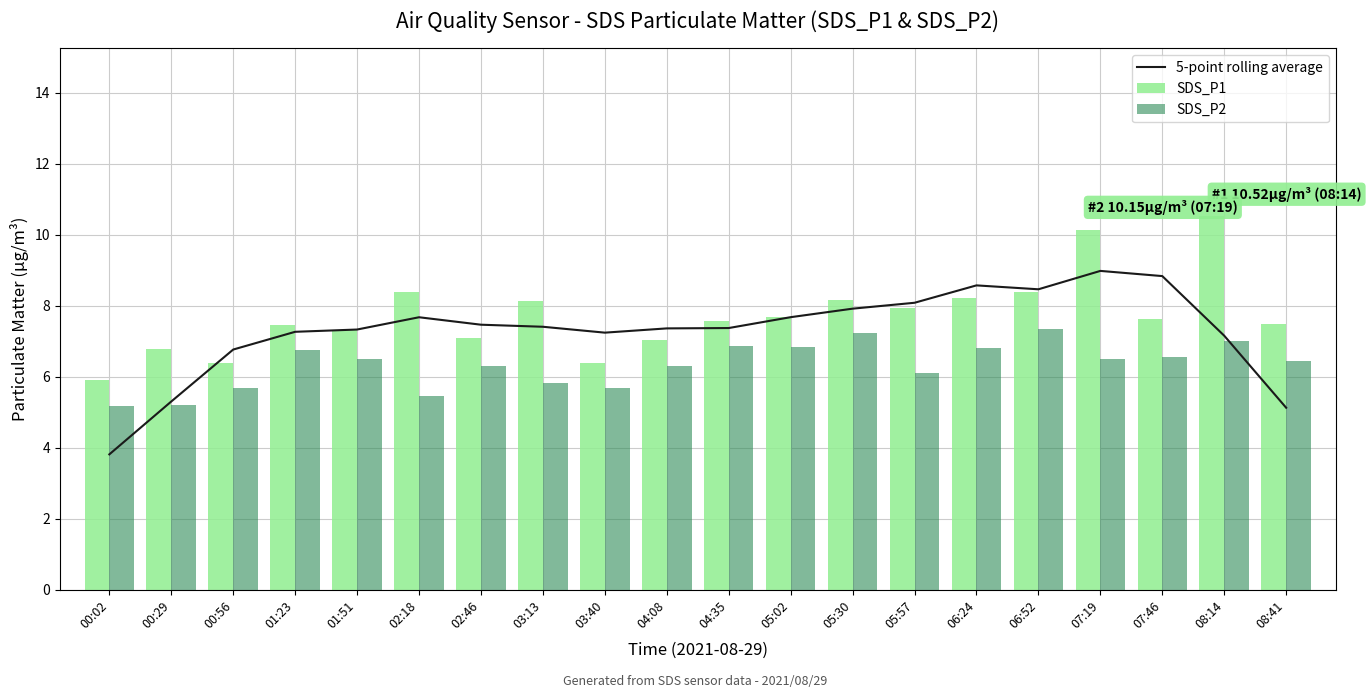

How many values in the SDS_P1 series are below 7?

4